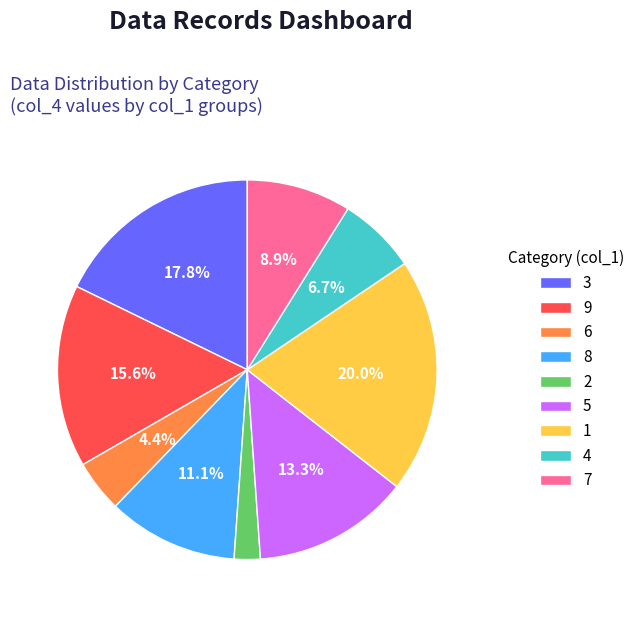

Rank the categories by value from highest to lowest.

1, 3, 9, 5, 8, 7, 4, 6, 2